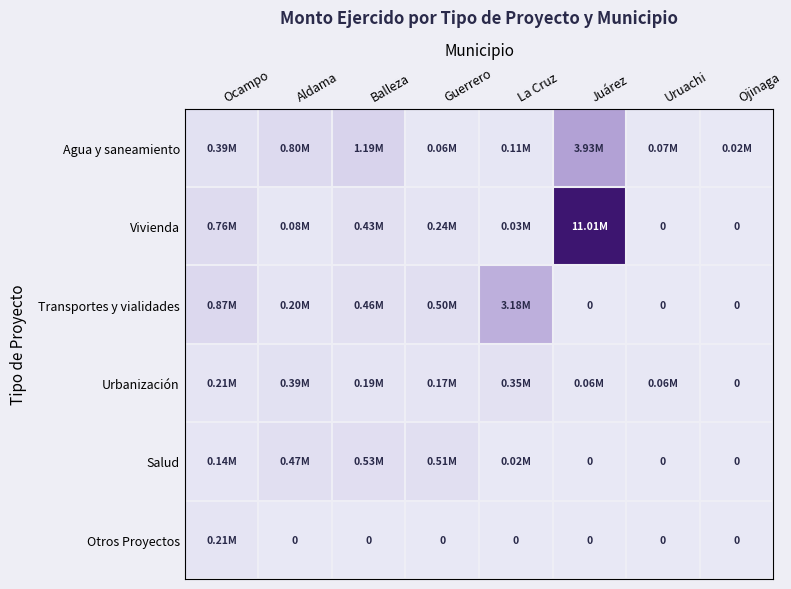

How many data points in Otros Proyectos are above 0?

1